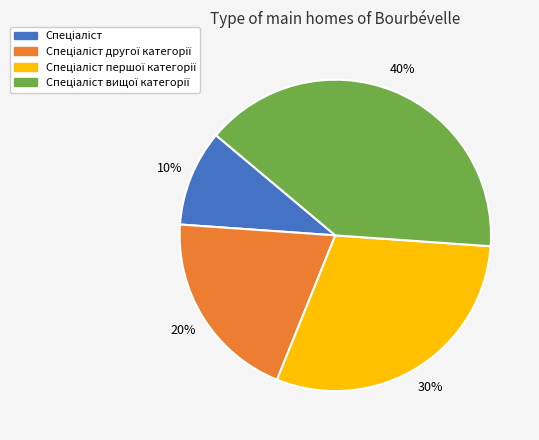

To the nearest percent, what is the difference between the largest and smallest slice percentages?

30%